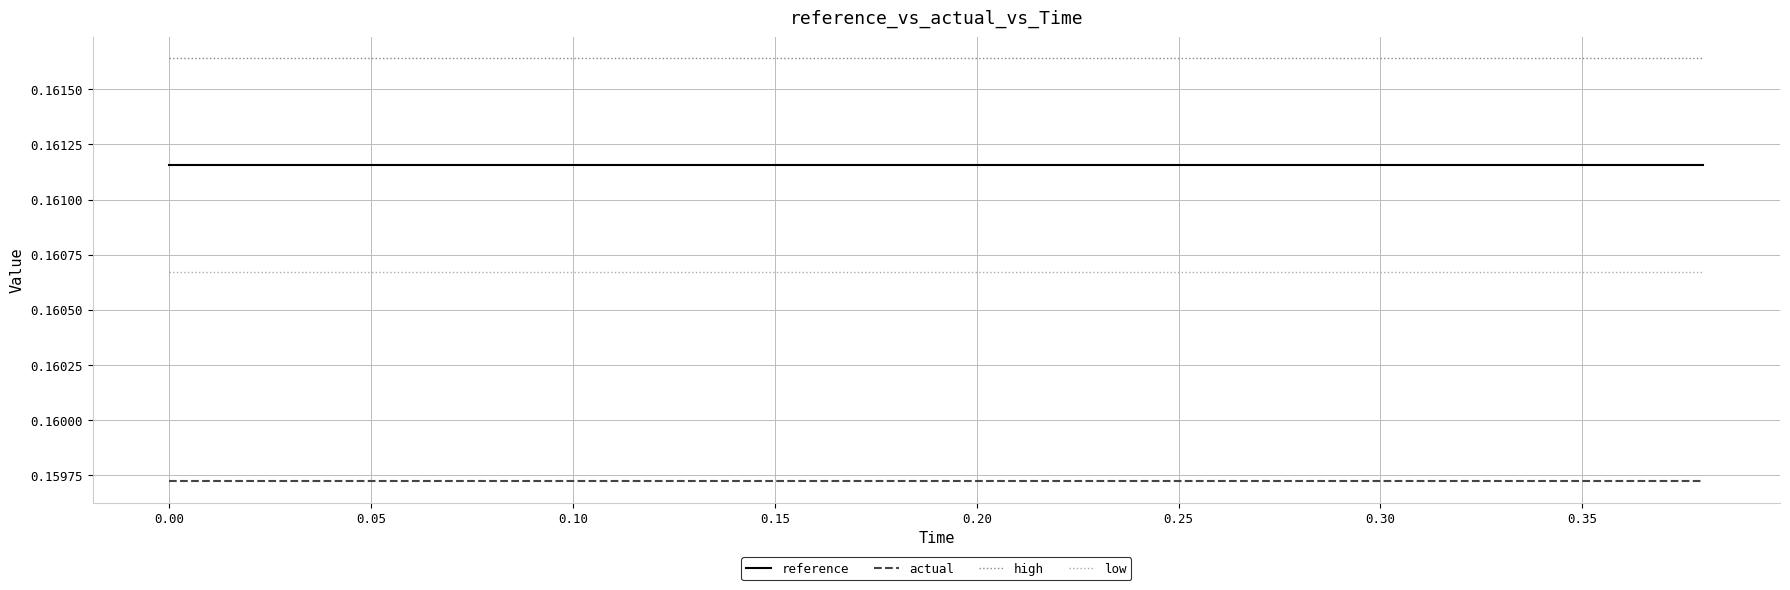

True or false: reference and actual intersect in this chart.

False